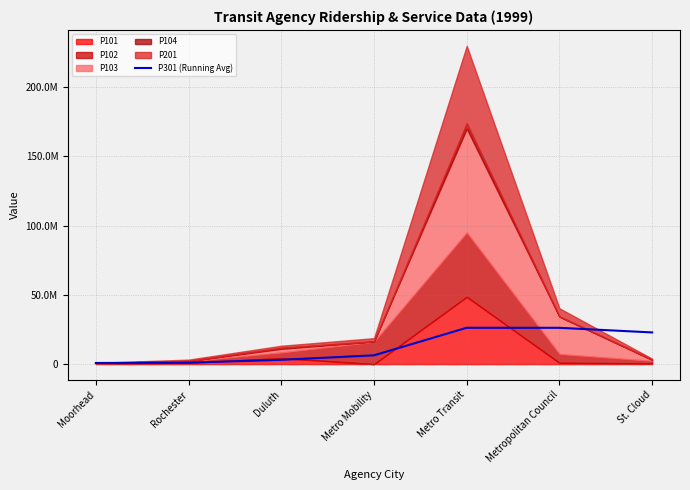

Reading left to right, transcribe all the data shown in this chart.

Moorhead=819888.0	Rochester=1019145.5	Duluth=3108980.7	Metro Mobility=6356886.5	Metro Transit=26265434.0	Metropolitan Council=26233708.3	St. Cloud=22890055.6